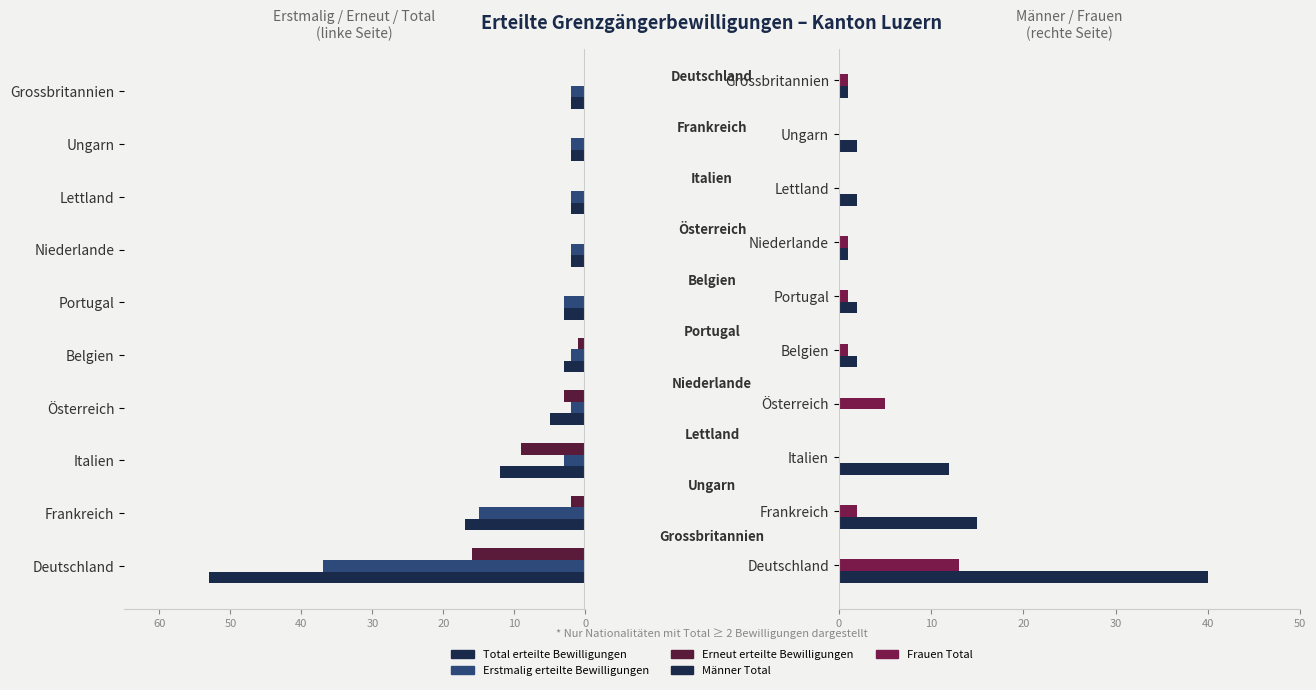

What is the spread (max minus min) of values at Belgien?

5